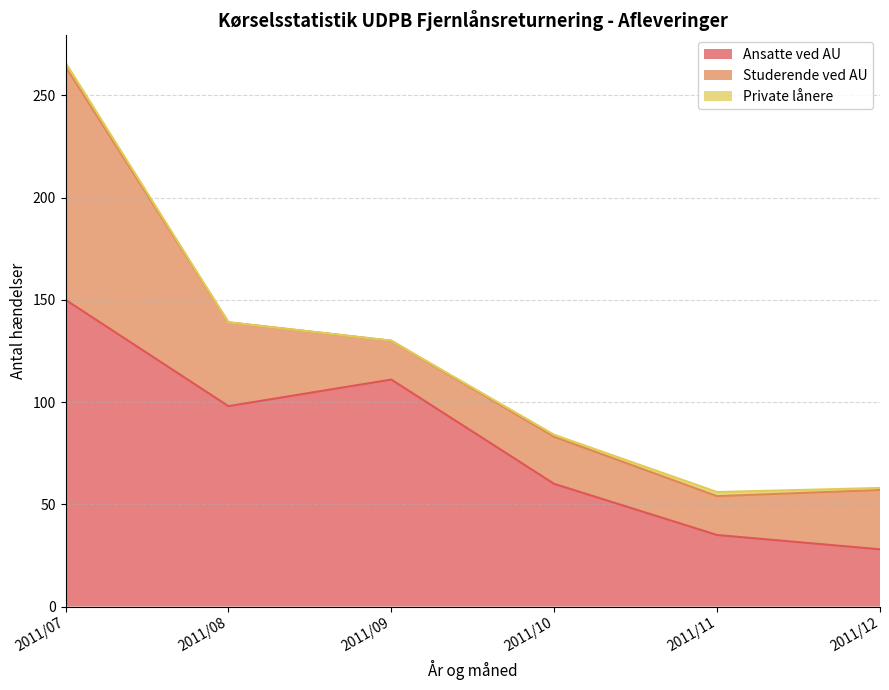

What are all the series names shown in the legend?

Ansatte ved AU, Studerende ved AU, Private lånere